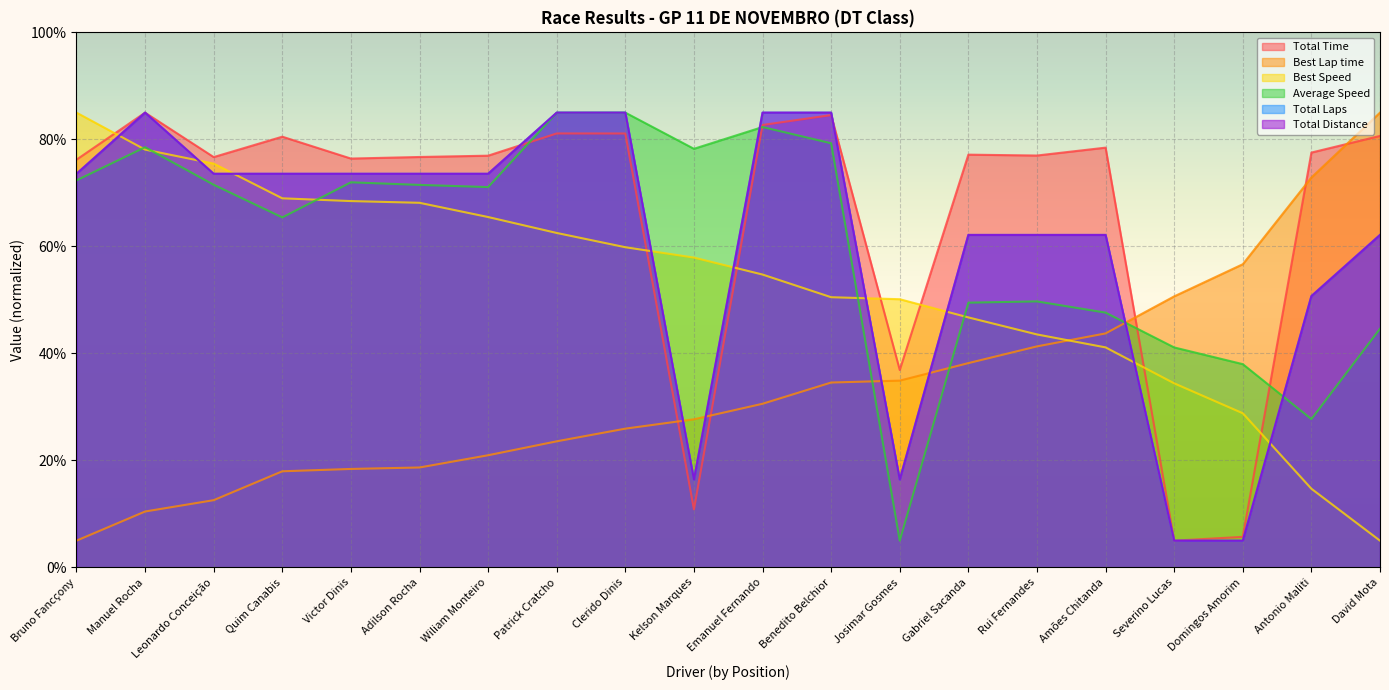

How many lines are shown in the chart?

6